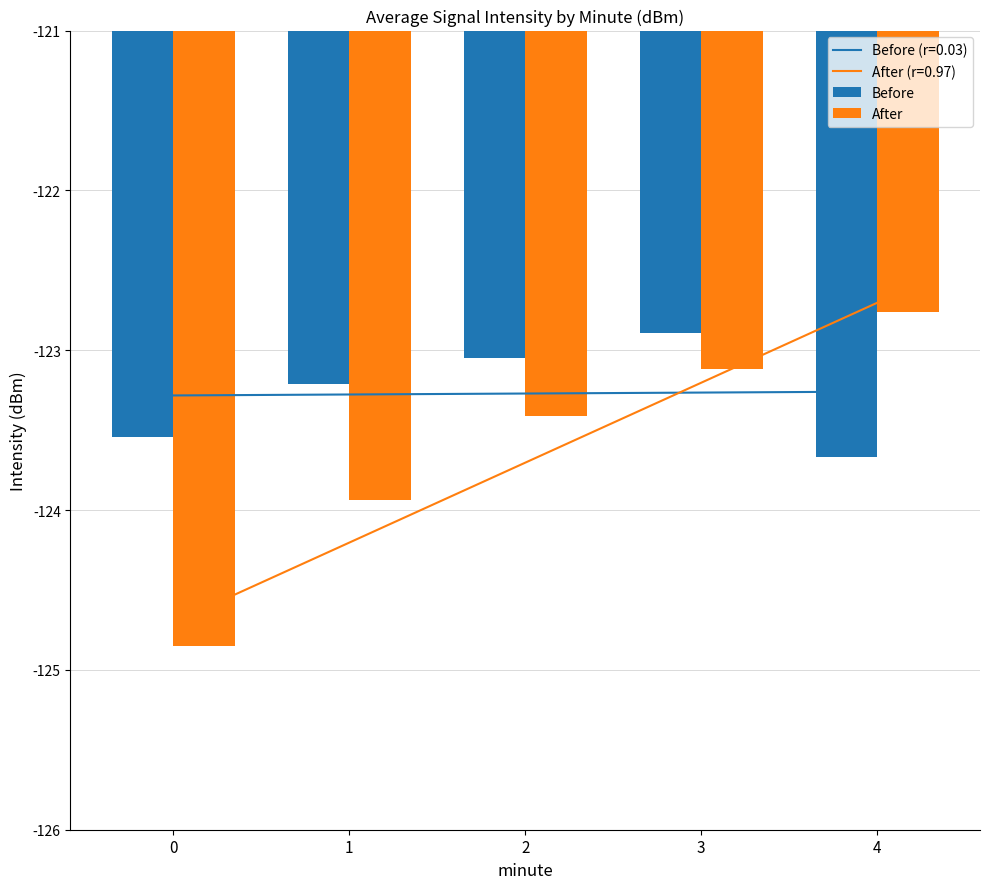

List the series in order of their peak value, highest first.

After, Before